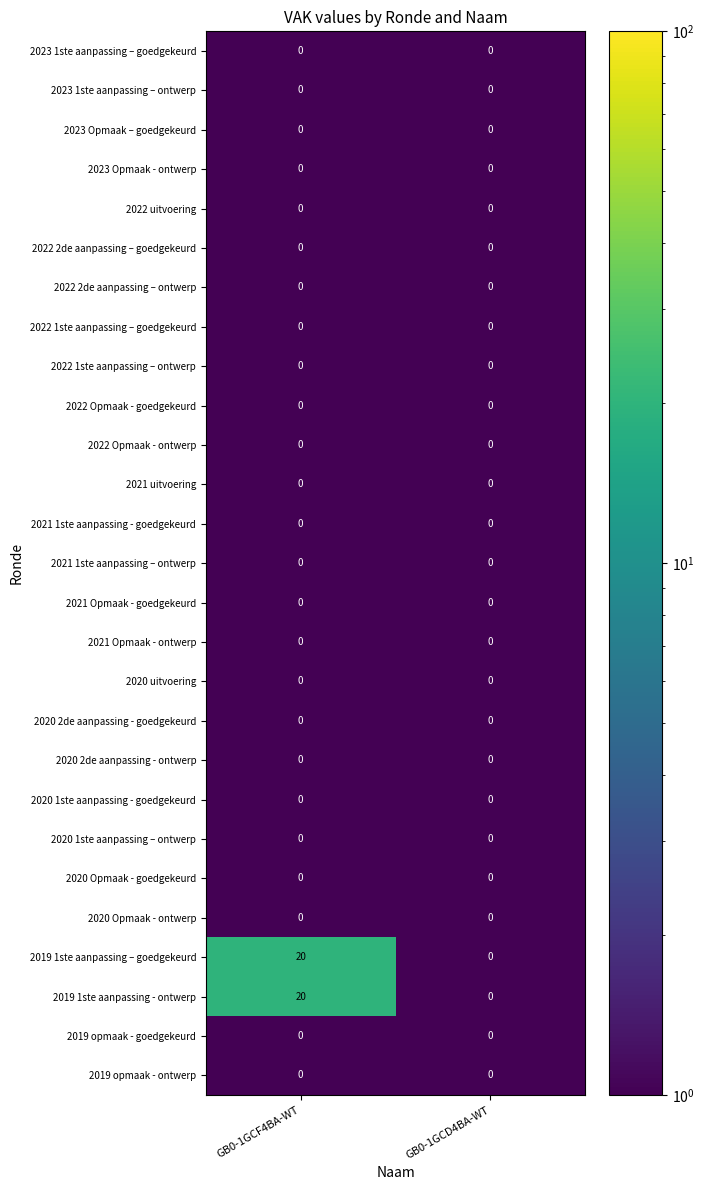

What is the greatest value displayed?

20